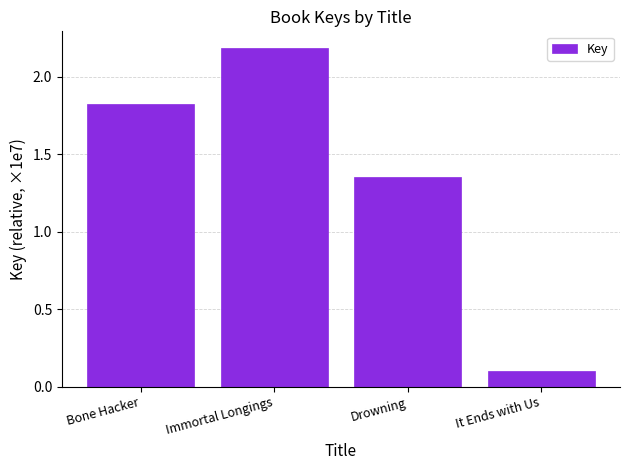

What is the change in value from Immortal Longings to Drowning?

-0.8